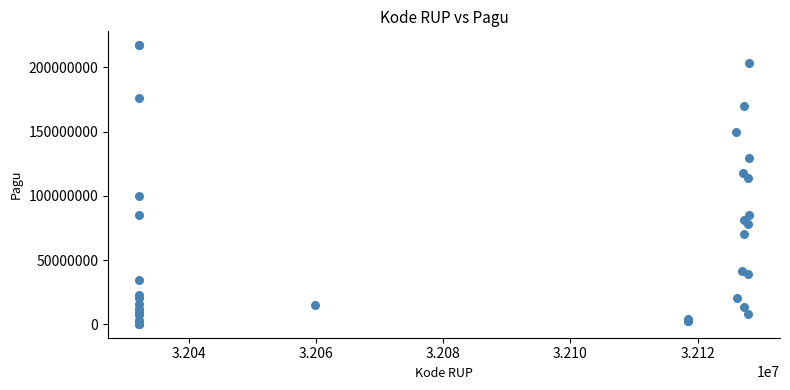

What Y value in the scatter plot is closest to 108830000?

114296000